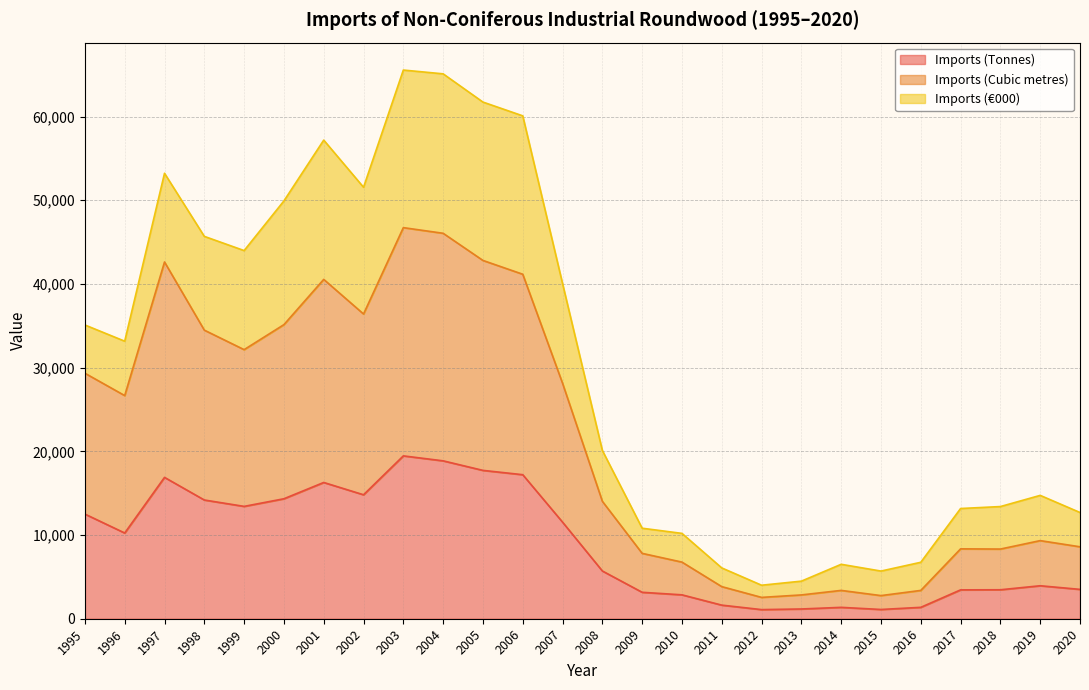

Which series has the largest total across all categories?

Imports (Cubic metres)